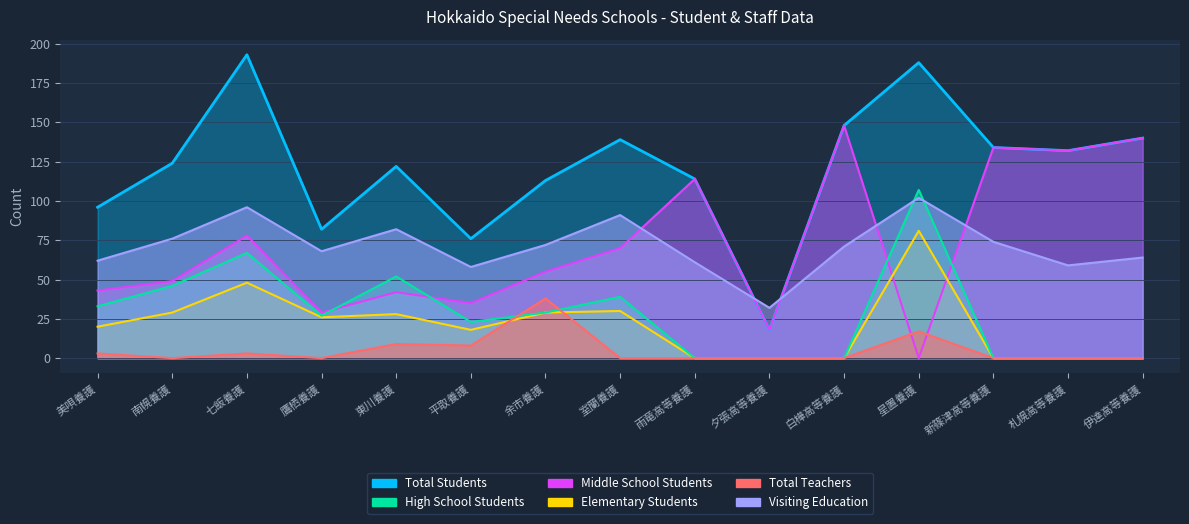

Count the number of categories in the chart.

15